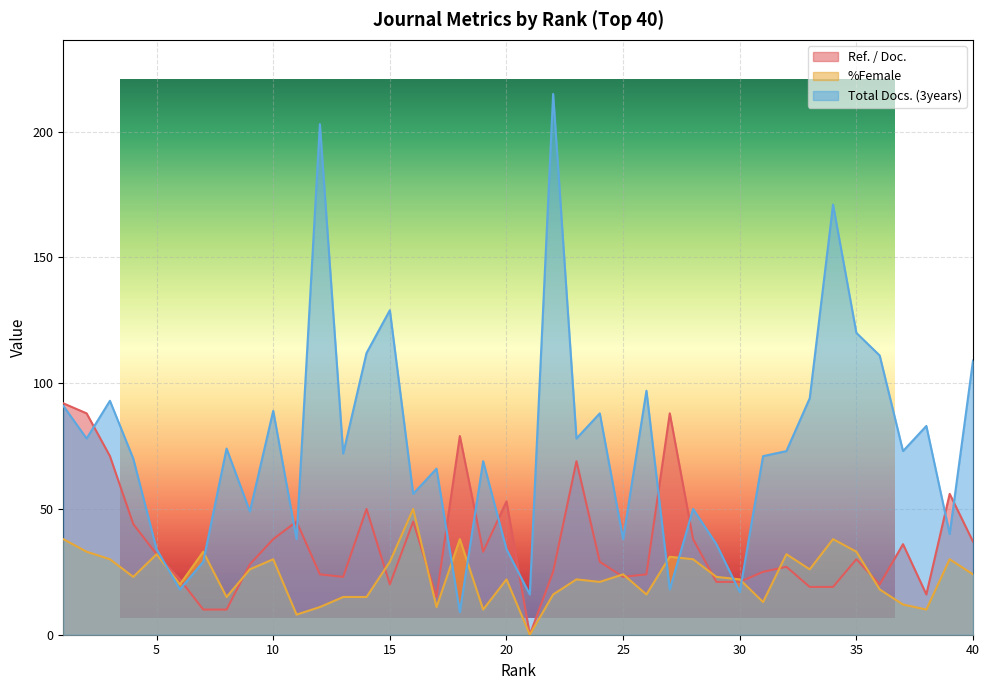

Reading left to right, list all the values displayed in this chart.

Ref. / Doc.: 1=92	2=88	3=71	4=44	5=32	6=22	7=10	8=10	9=28	10=38	11=45	12=24	13=23	14=50	15=20	16=45	17=15	18=79	19=33	20=53	21=0	22=25	23=69	24=29	25=23	26=24	27=88	28=38	29=21	30=21	31=25	32=27	33=19	34=19	35=30	36=20	37=36	38=16	39=56	40=37
%Female: 1=38	2=33	3=30	4=23	5=32	6=20	7=33	8=15	9=26	10=30	11=8	12=11	13=15	14=15	15=29	16=50	17=11	18=38	19=10	20=22	21=0	22=16	23=22	24=21	25=24	26=16	27=31	28=30	29=23	30=22	31=13	32=32	33=26	34=38	35=33	36=18	37=12	38=10	39=30	40=24
Total Docs. (3years): 1=91	2=78	3=93	4=70	5=34	6=18	7=29	8=74	9=49	10=89	11=38	12=203	13=72	14=112	15=129	16=56	17=66	18=9	19=69	20=34	21=16	22=215	23=78	24=88	25=38	26=97	27=18	28=50	29=36	30=17	31=71	32=73	33=94	34=171	35=120	36=111	37=73	38=83	39=40	40=109